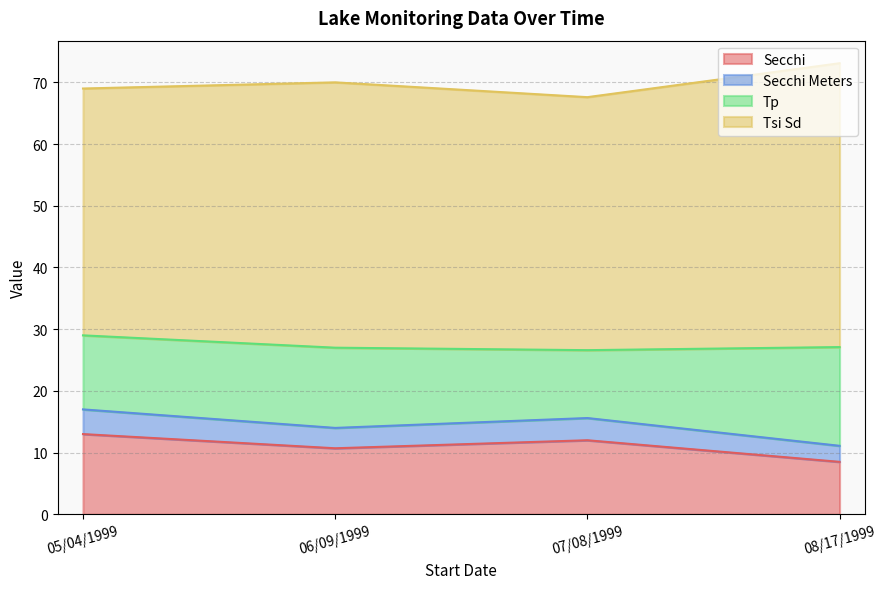

Where does the Secchi Meters series first go above 15?

05/04/1999